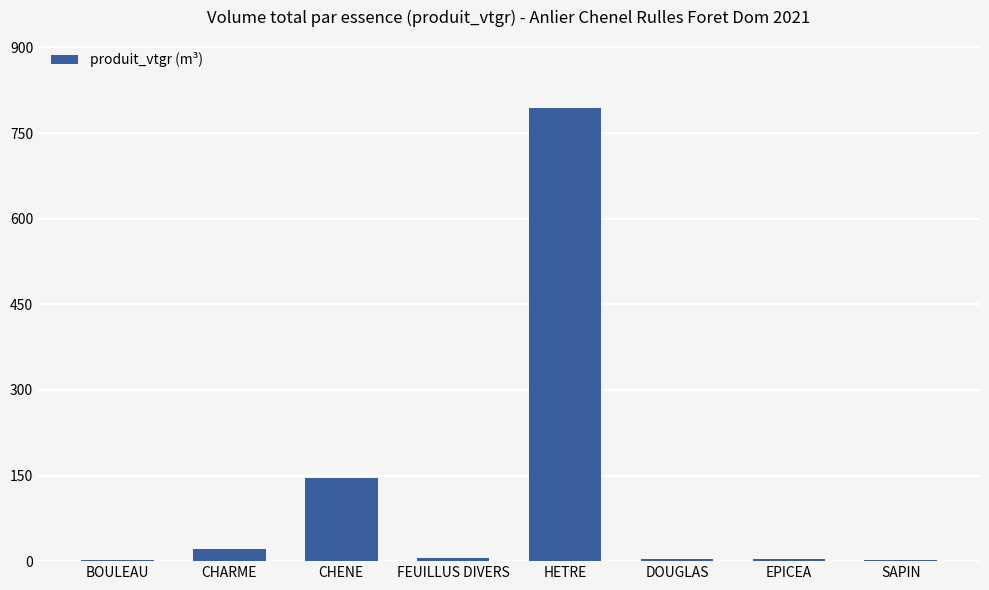

What is the maximum value shown in the chart?

794.1